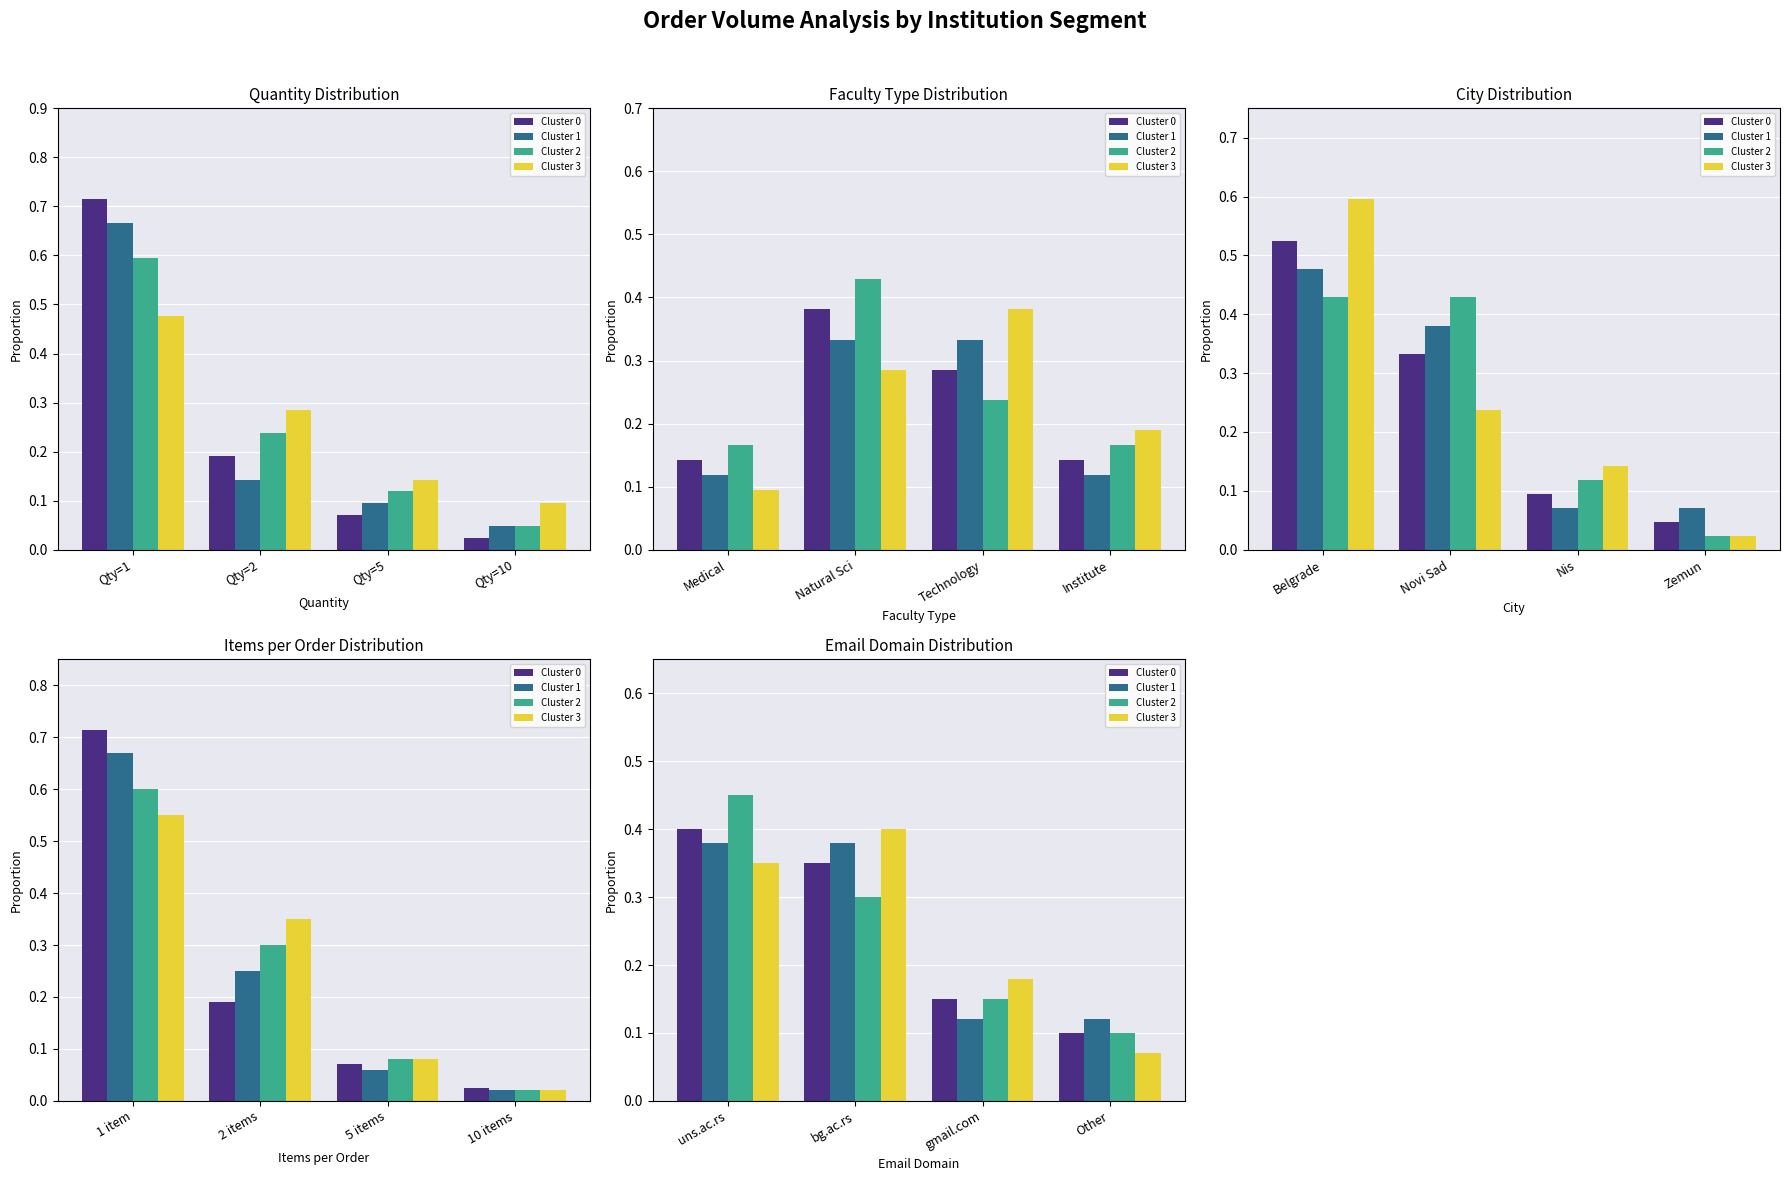

Which series has the largest range (max minus min)?

Cluster 2